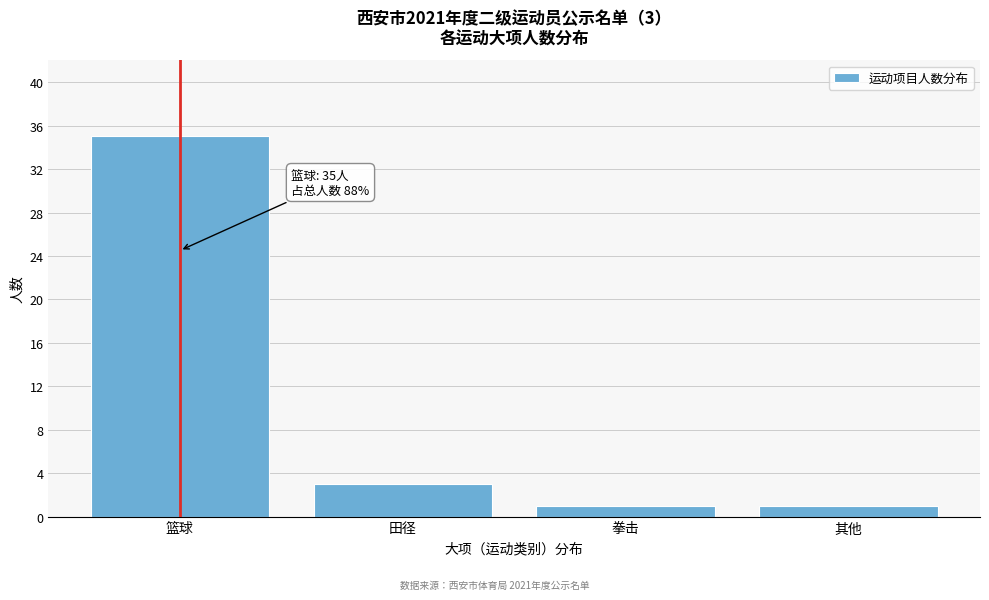

Reading right to left, transcribe all the data shown in this chart.

1	1	3	35